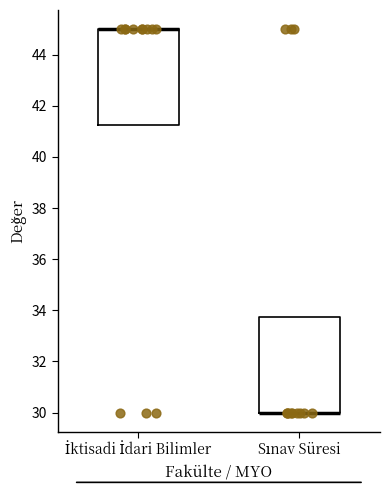

Where is the upper edge of the box for Sınav Süresi on the y-axis? The values are not printed on the chart, so give them approximately, as read against the axis.

33.8